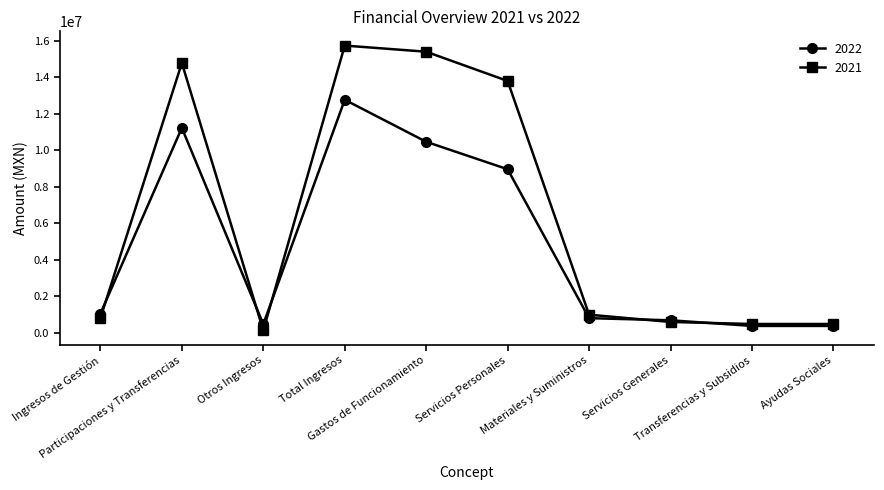

List the series in order of their overall mean, highest first.

2021, 2022